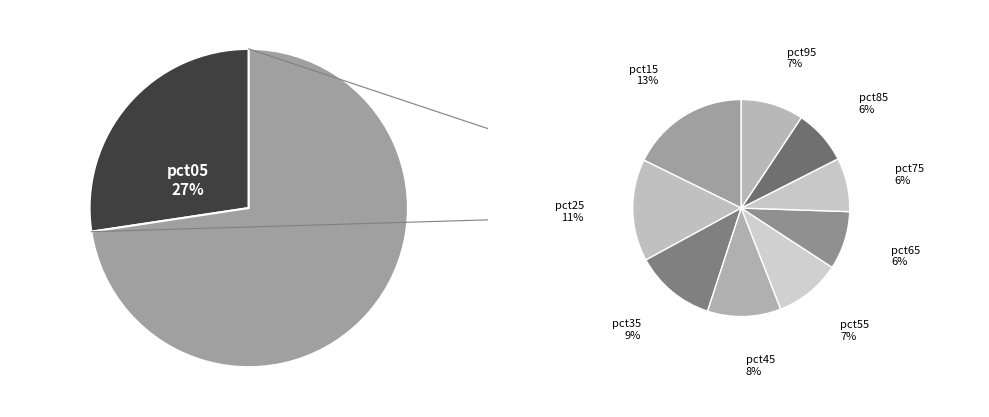

What is the total percentage of pct15 and pct25?

23.9%